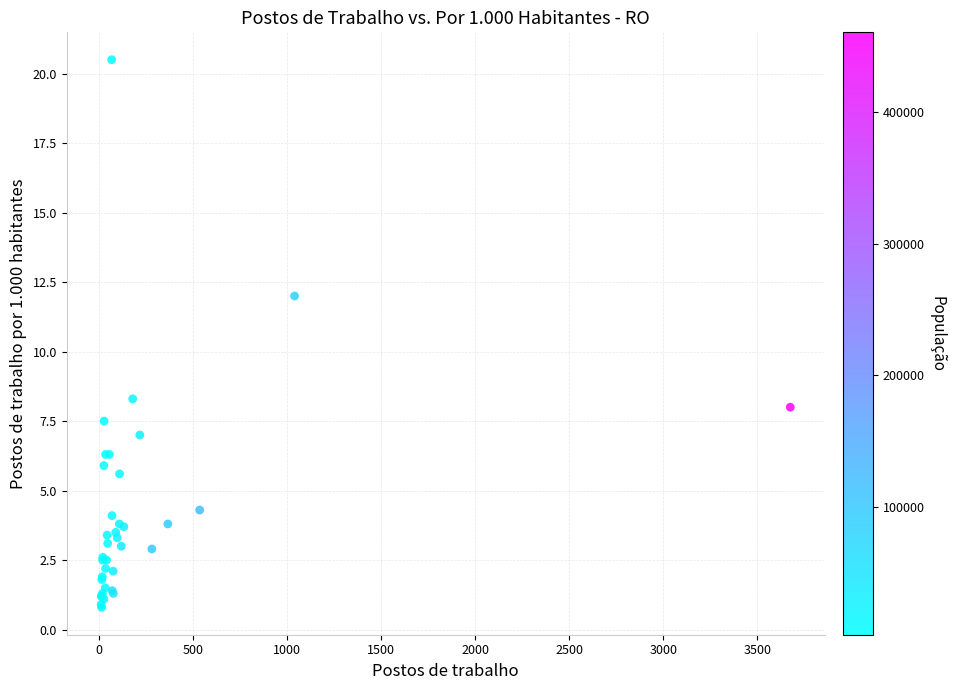

What Y value in the scatter plot is closest to 10?

8.3